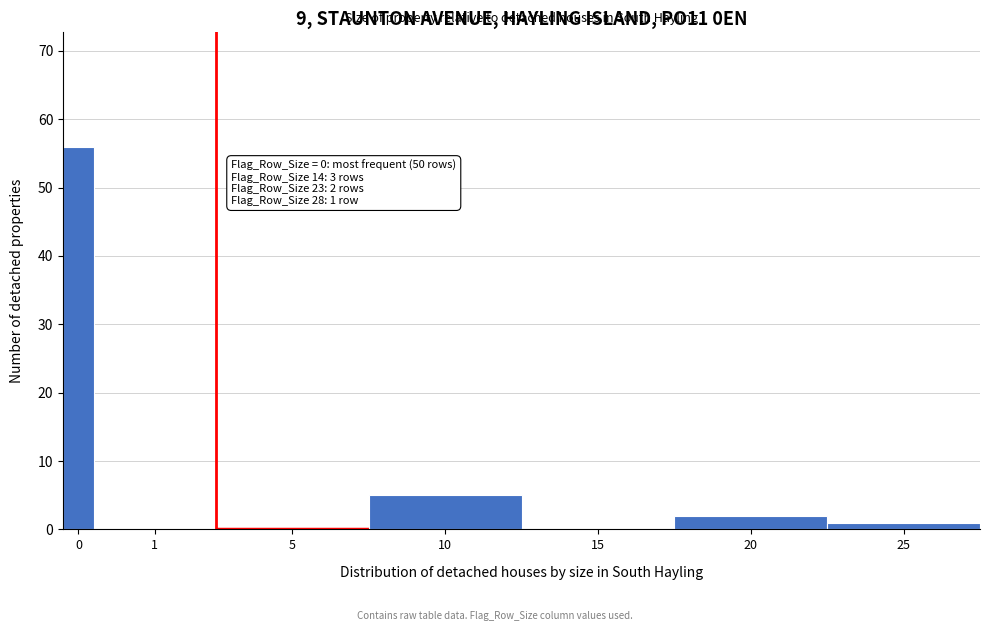

Reading right to left, transcribe all the data shown in this chart.

25=1	20=2	15=0	10=5	5=0	1=0	0=56